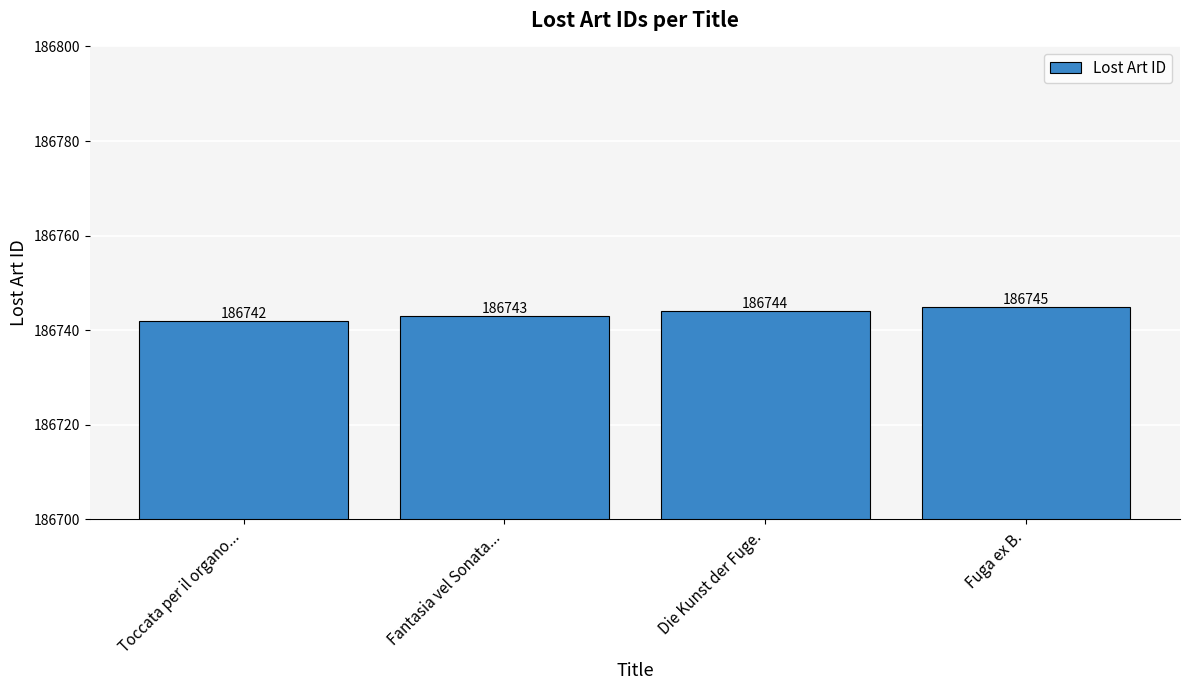

How many bars are there in total?

4